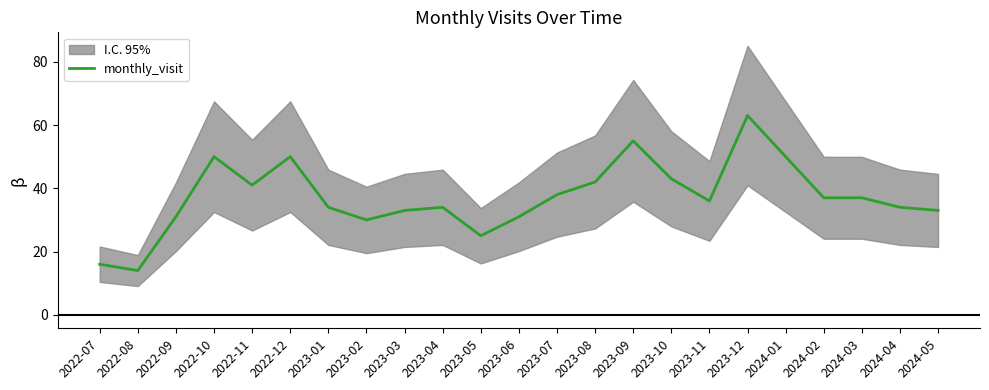

Between 2023-09 and 2022-09, which is larger?

2023-09